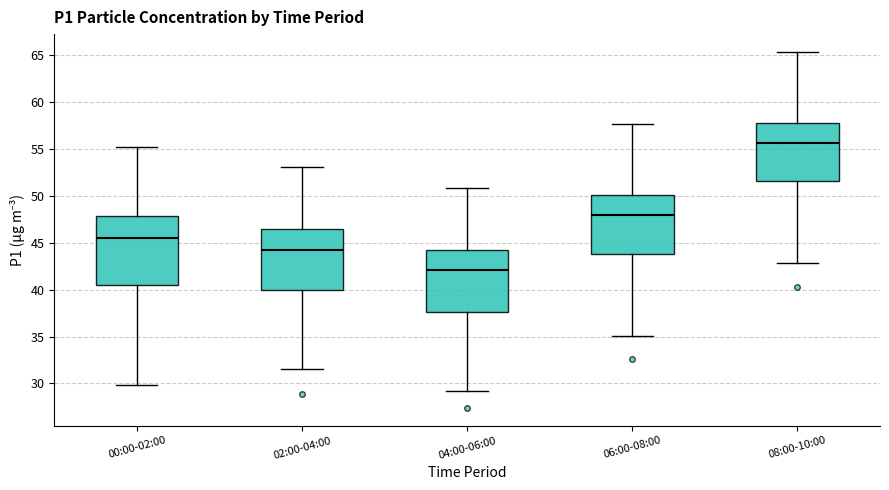

Reading left to right, transcribe this box plot: for each box, give where its median line is, the range the box spans, and where its two whiskers end, as read against the y-axis. The values are not printed on the chart, so give them approximately, as read against the axis.

00:00-02:00: median 45.5, box 40.5 to 48.0, whiskers 30.0 to 55.0
02:00-04:00: median 44.5, box 40.0 to 46.5, whiskers 31.5 to 53.0
04:00-06:00: median 42.0, box 37.5 to 44.0, whiskers 29.0 to 51.0
06:00-08:00: median 48.0, box 44.0 to 50.0, whiskers 35.0 to 57.5
08:00-10:00: median 55.5, box 51.5 to 58.0, whiskers 43.0 to 65.5